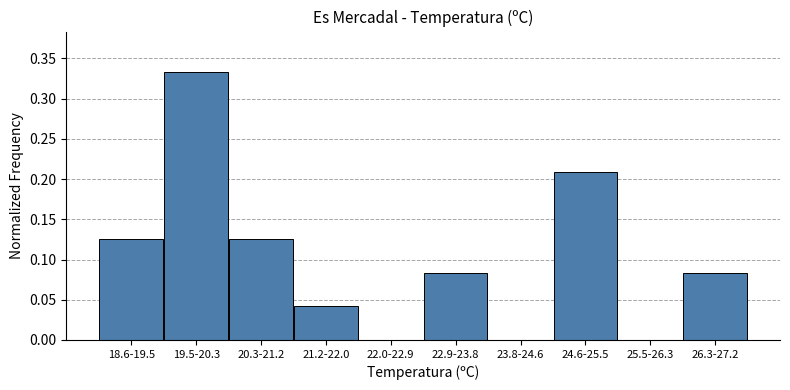

Which label corresponds to the largest value in the chart?

19.5-20.3